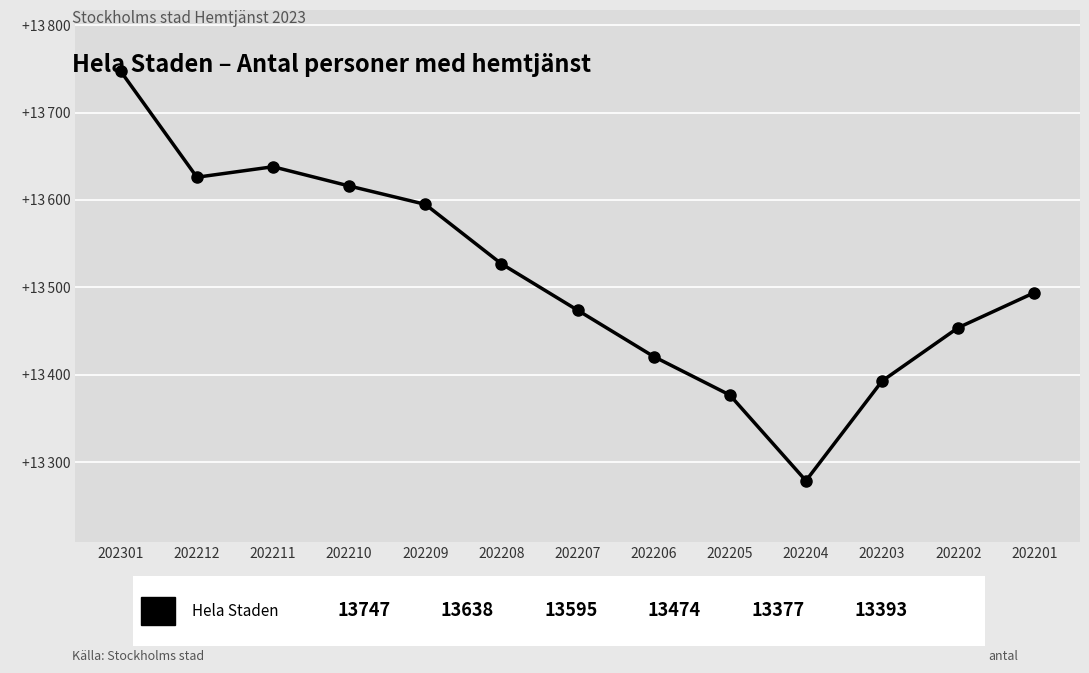

How many points are higher than both their immediate neighbors (excluding endpoints)?

1